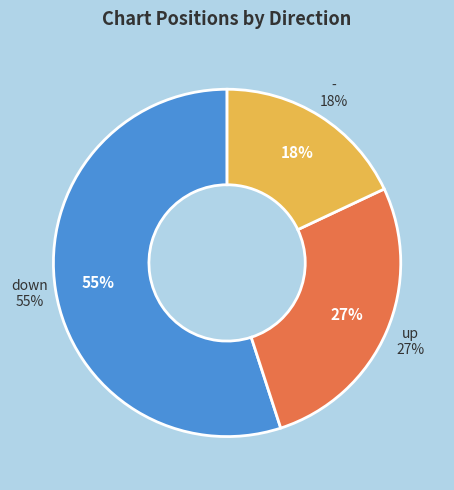

Which category accounts for the majority?

down